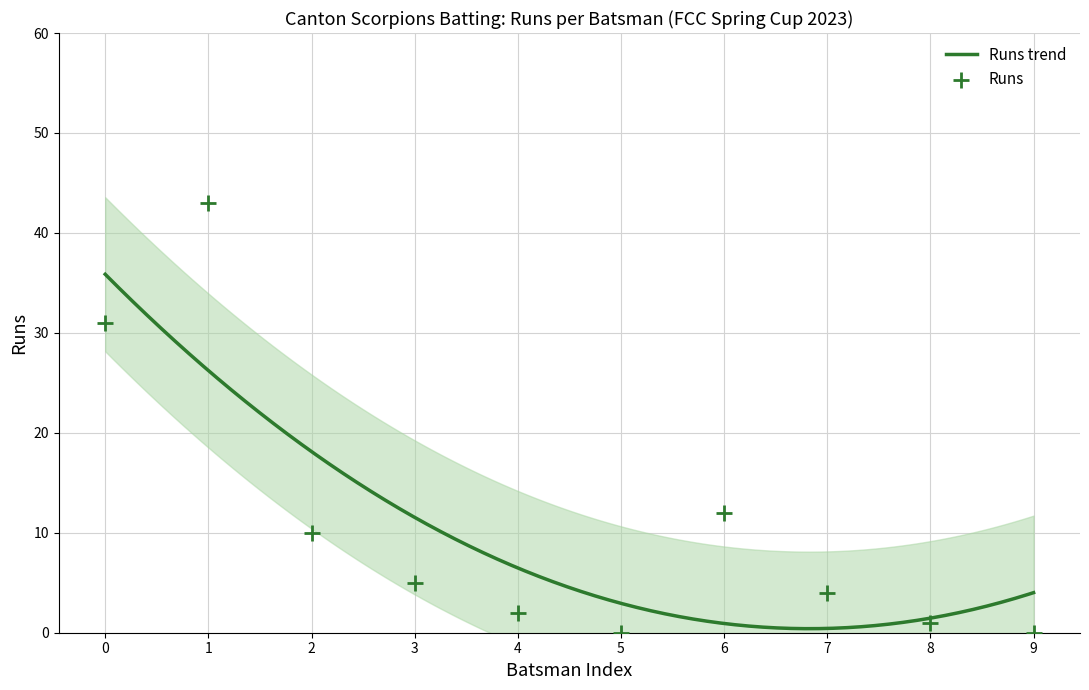

What is the maximum value for Runs trend?

35.9